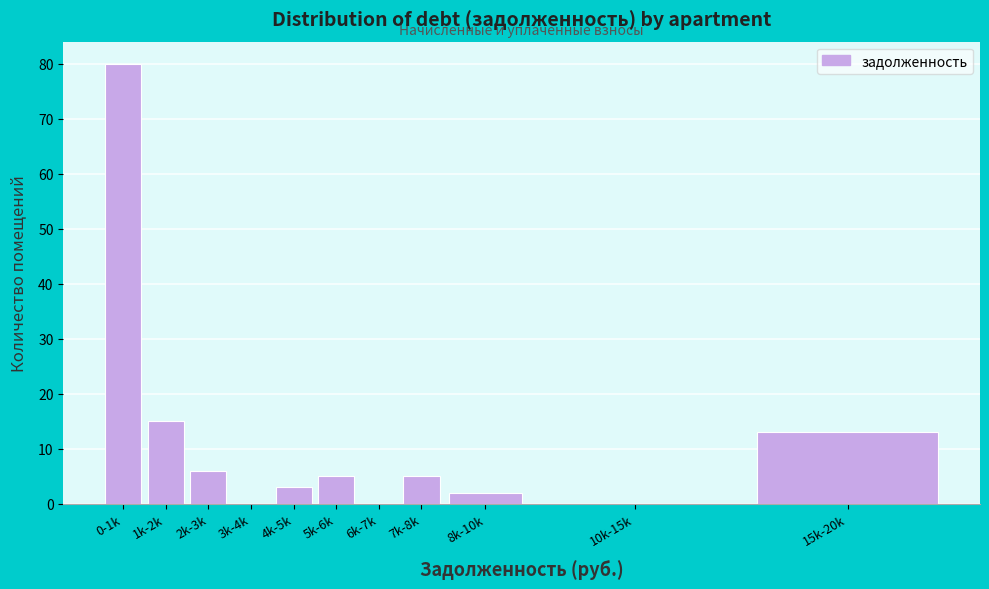

Reading left to right, transcribe all the data shown in this chart.

0-1k=80	1k-2k=15	2k-3k=6	3k-4k=0	4k-5k=3	5k-6k=5	6k-7k=0	7k-8k=5	8k-10k=2	10k-15k=0	15k-20k=13